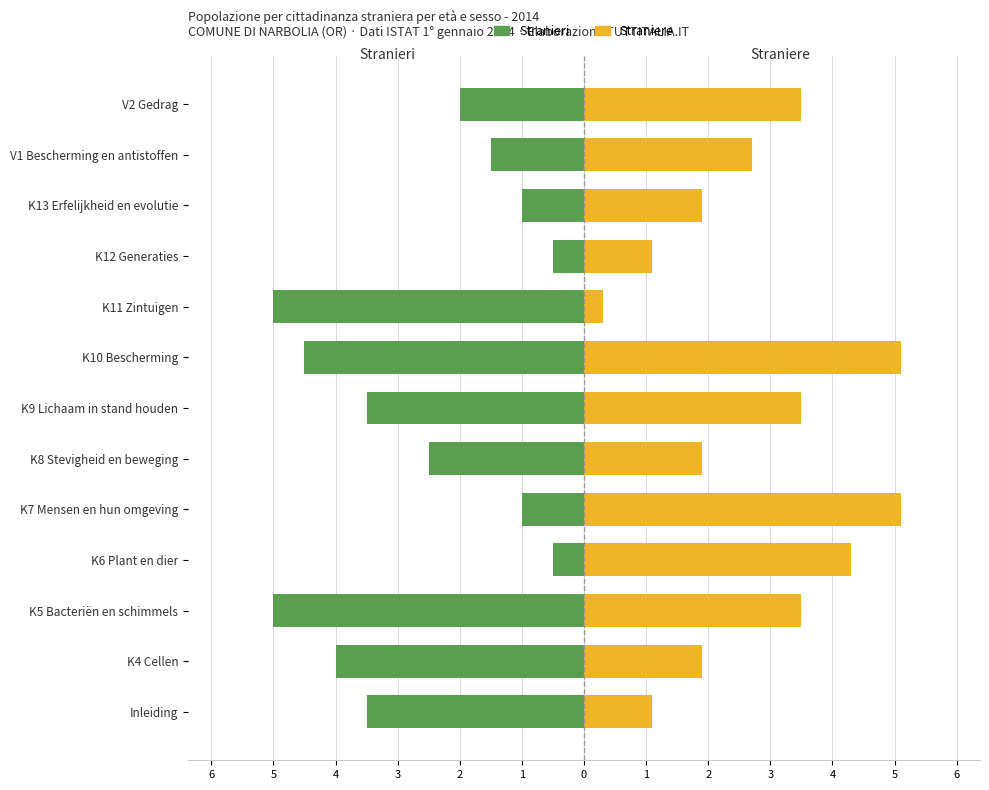

List the series in order of their overall mean, lowest first.

Stranieri, Straniere